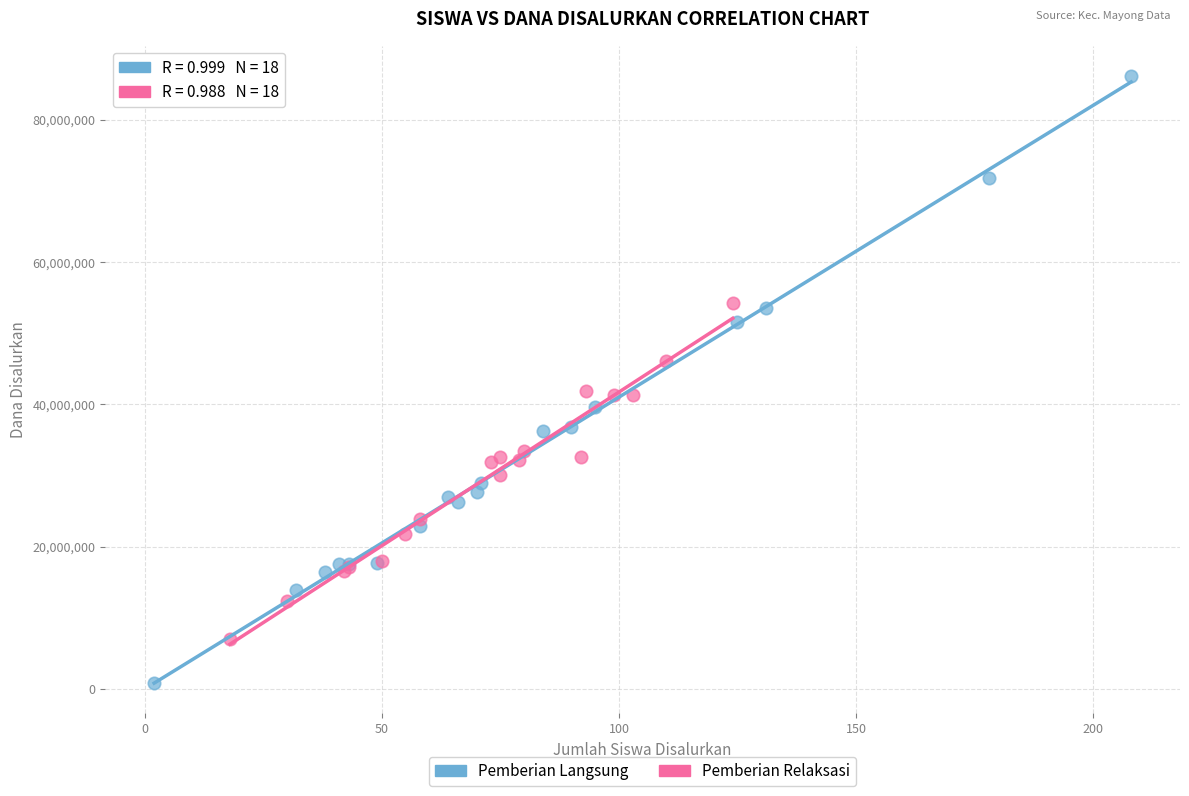

Which series has the largest Y range (max minus min)?

Pemberian Langsung